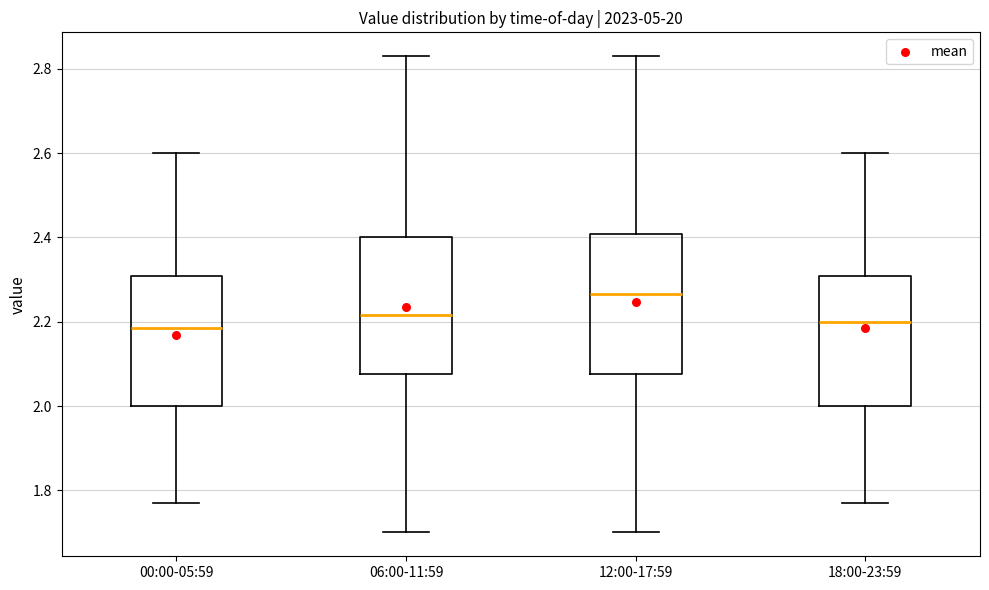

Reading left to right, transcribe this box plot: for each box, give where its median line is, the range the box spans, and where its two whiskers end, as read against the y-axis. The values are not printed on the chart, so give them approximately, as read against the axis.

00:00-05:59: median 2.18, box 2.00 to 2.30, whiskers 1.78 to 2.60
06:00-11:59: median 2.22, box 2.08 to 2.40, whiskers 1.70 to 2.84
12:00-17:59: median 2.26, box 2.08 to 2.40, whiskers 1.70 to 2.84
18:00-23:59: median 2.20, box 2.00 to 2.30, whiskers 1.78 to 2.60